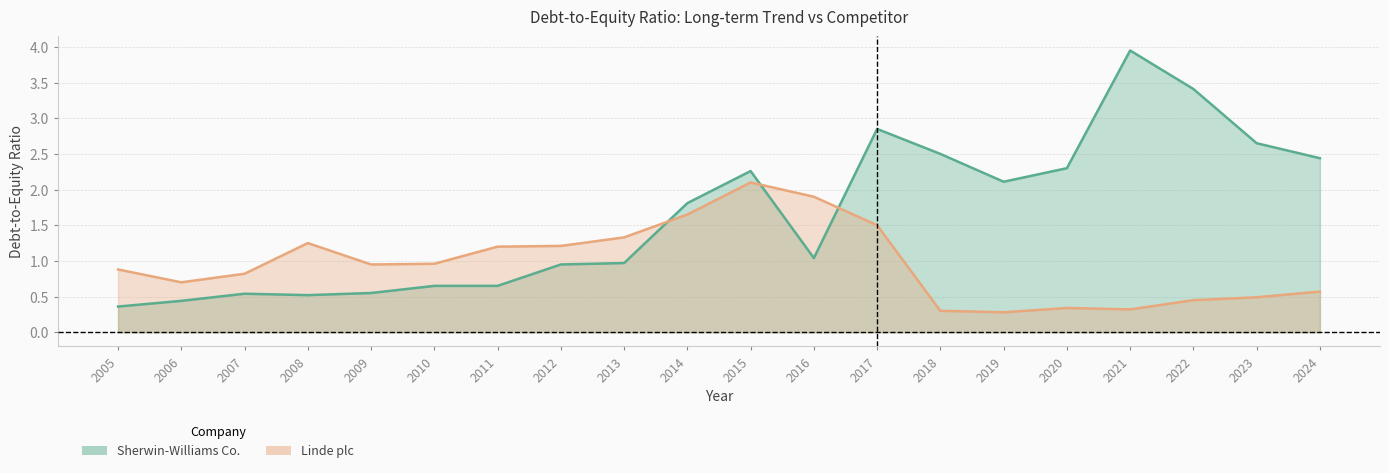

How many values in the Sherwin-Williams Co. series are below 1?

9